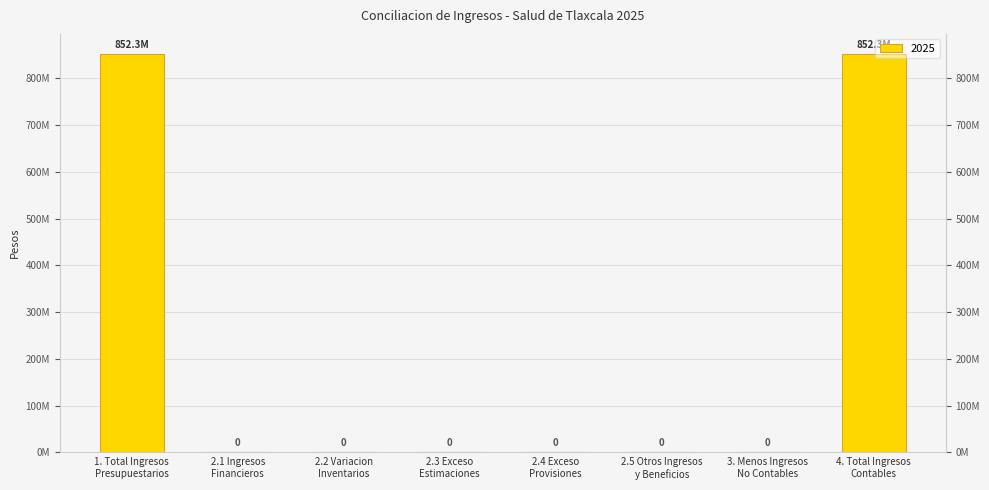

Is it true that the value at 1. Total Ingresos
Presupuestarios is 1137132831?

False